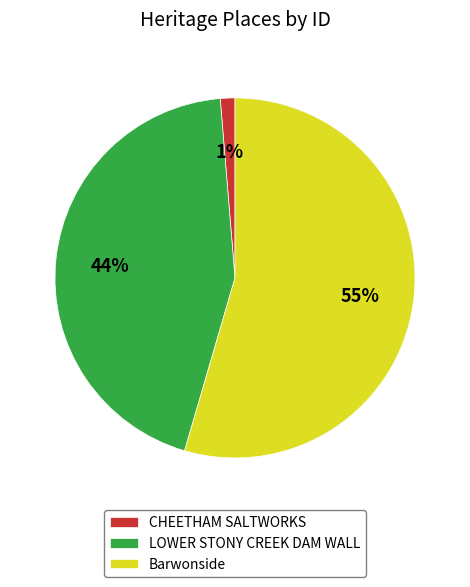

Is the sum of Barwonside and CHEETHAM SALTWORKS greater than half?

Yes